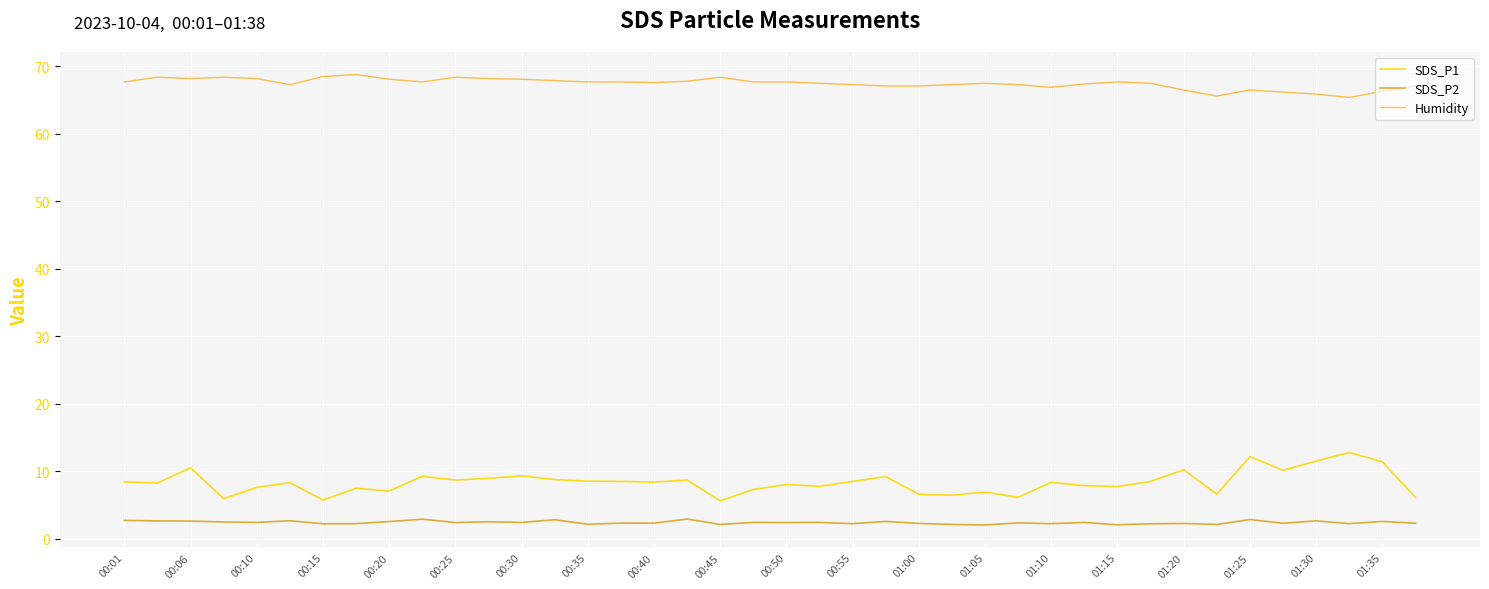

Which series has the largest total across all categories?

Humidity